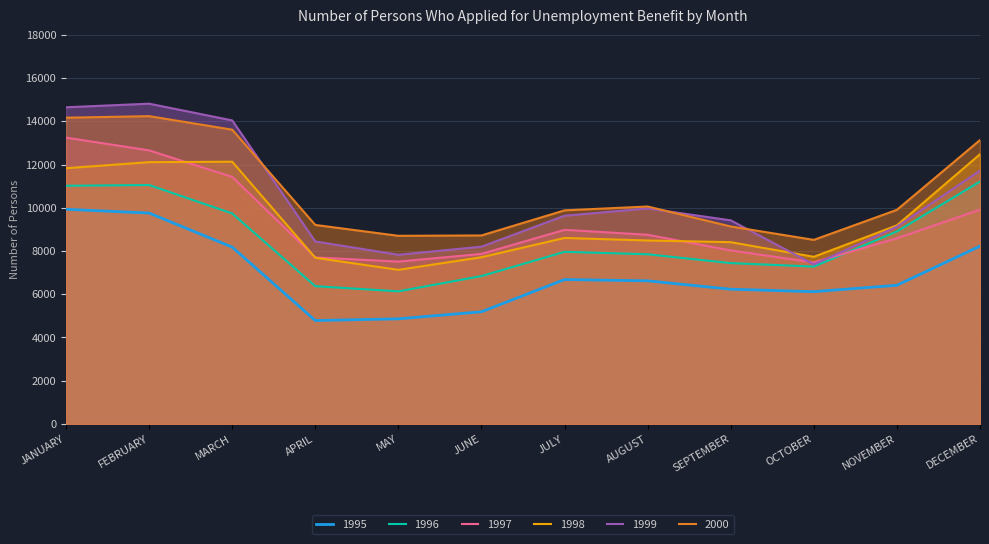

What is the value of the 1998 point at the 8th from the left?

8486